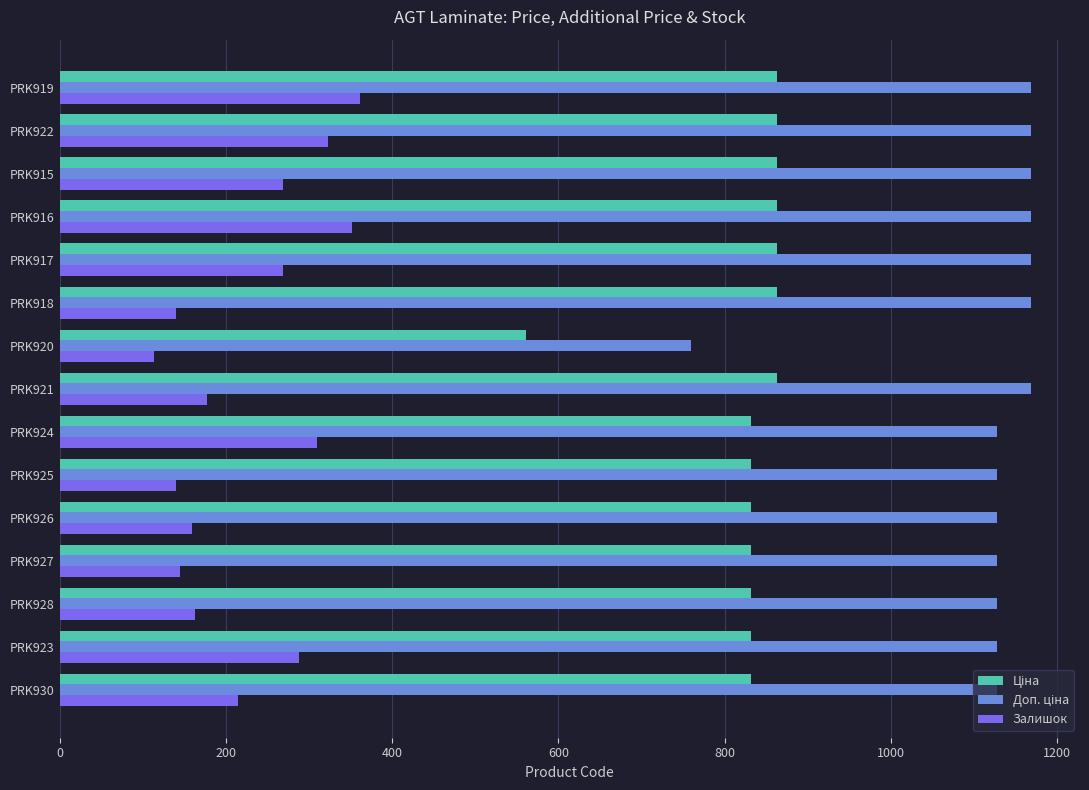

What is the sum of all Залишок values?

3426.0